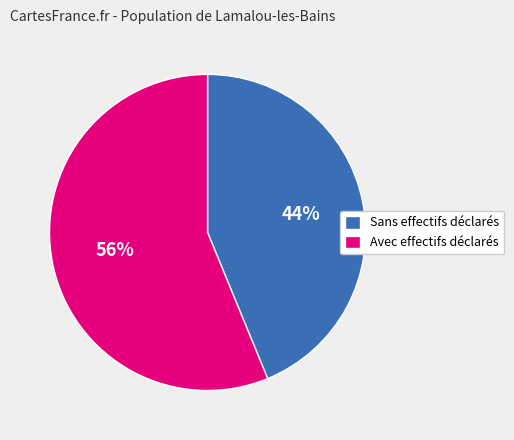

The Avec effectifs déclarés slice represents 64% of the pie. True or false?

False